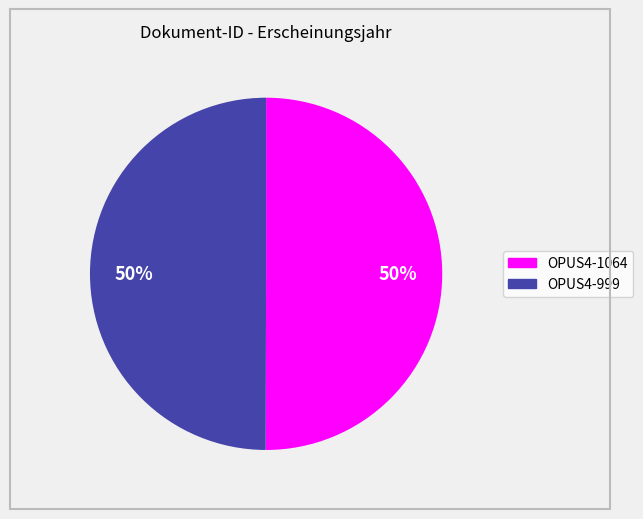

Approximately how many times larger is the value at OPUS4-999 compared to OPUS4-1064?

1.0